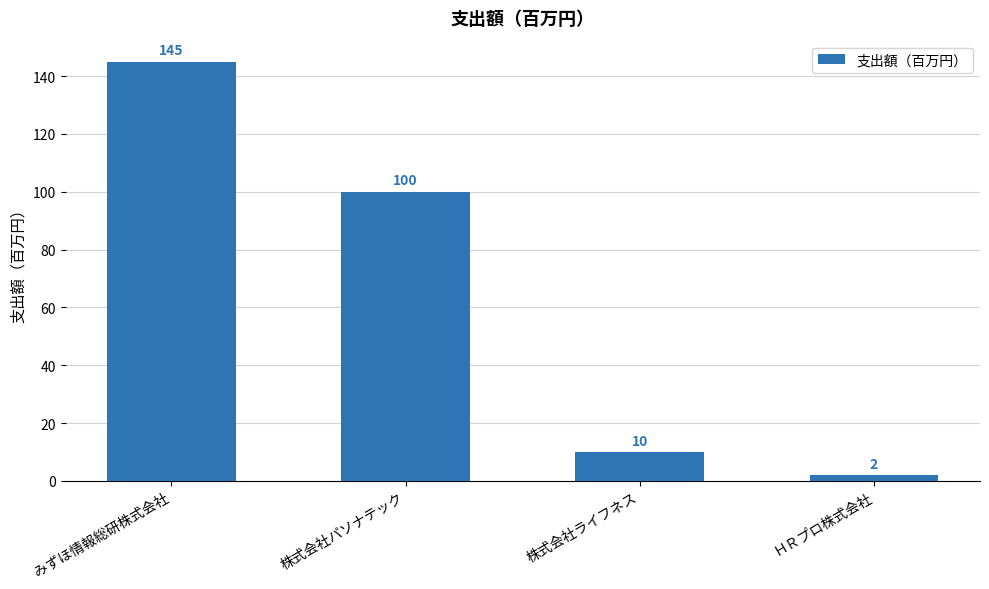

What position from the left is ＨＲプロ株式会社?

4